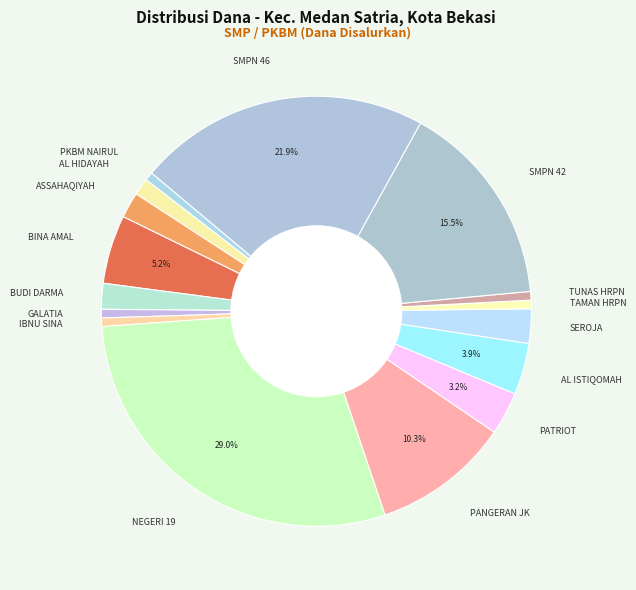

What is the largest slice in the pie chart?

NEGERI 19